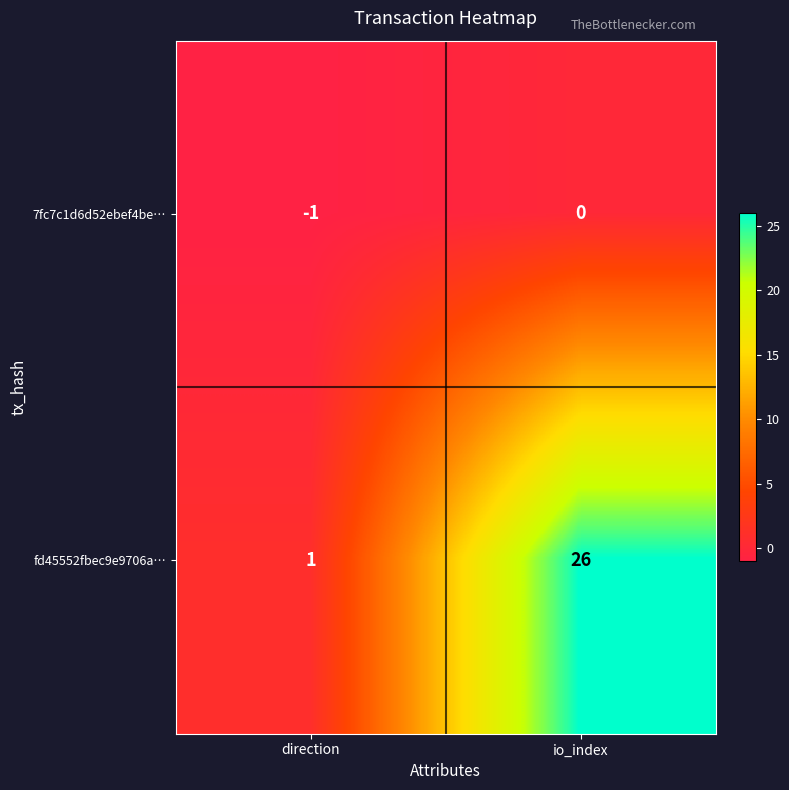

What is the sum of all fd45552fbec9e9706a… values?

27